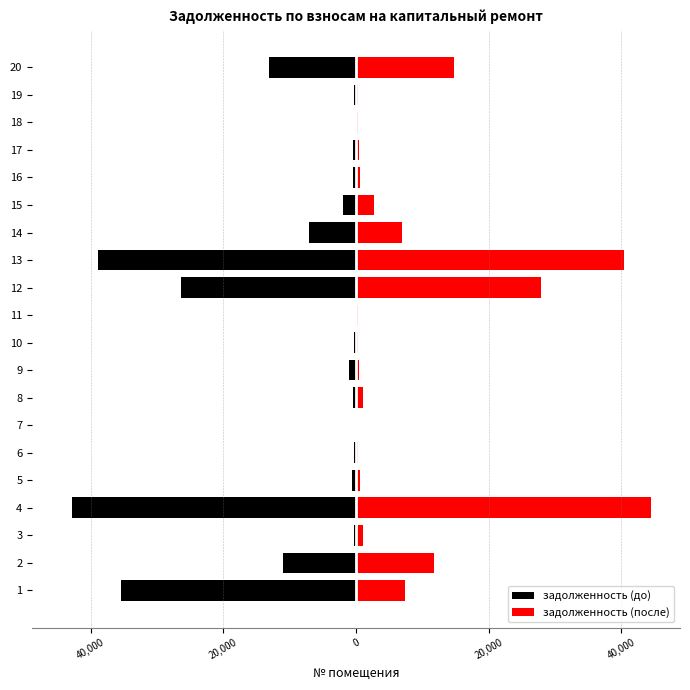

What is the value of the задолженность (после) bar at the 17th from the left?

508.7